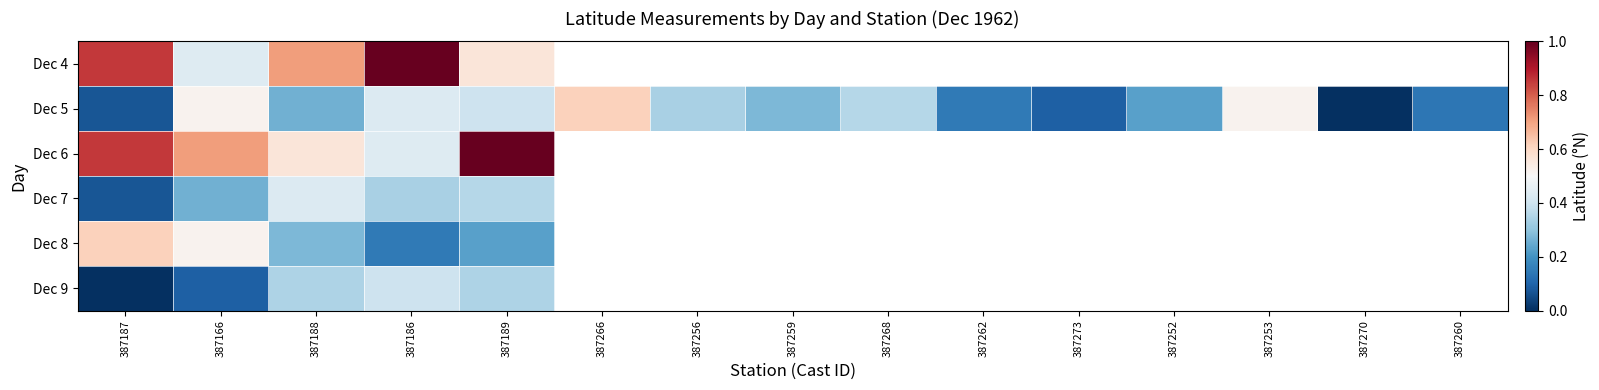

True or false: Dec 6 has a value of 1.3 at 387187.

False